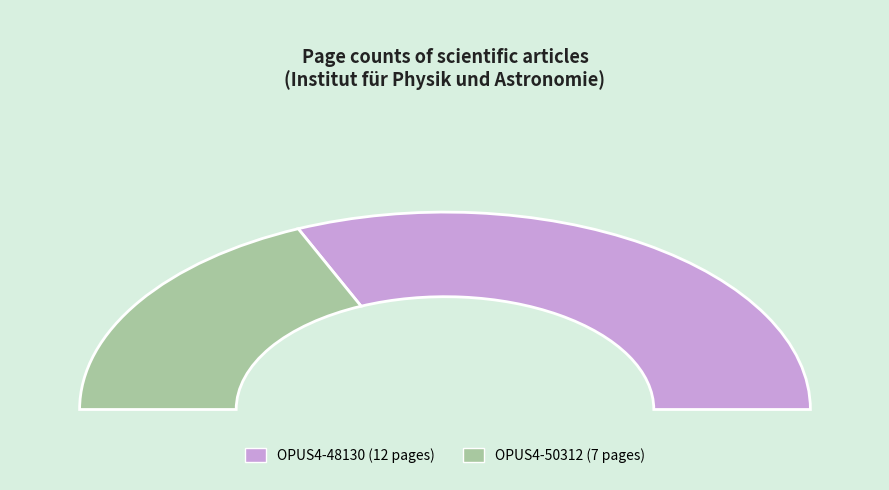

Which slice is the smallest?

OPUS4-50312